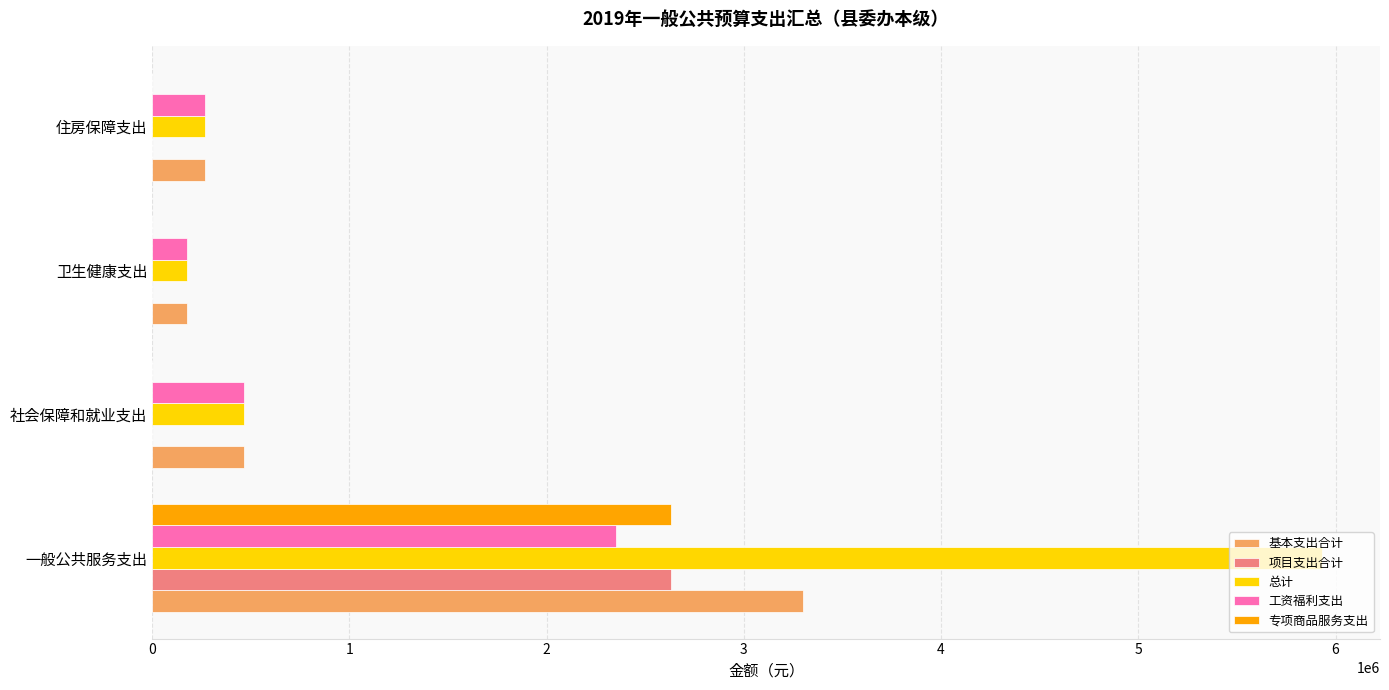

Where is 基本支出合计 nearest to the value 1739007?

社会保障和就业支出